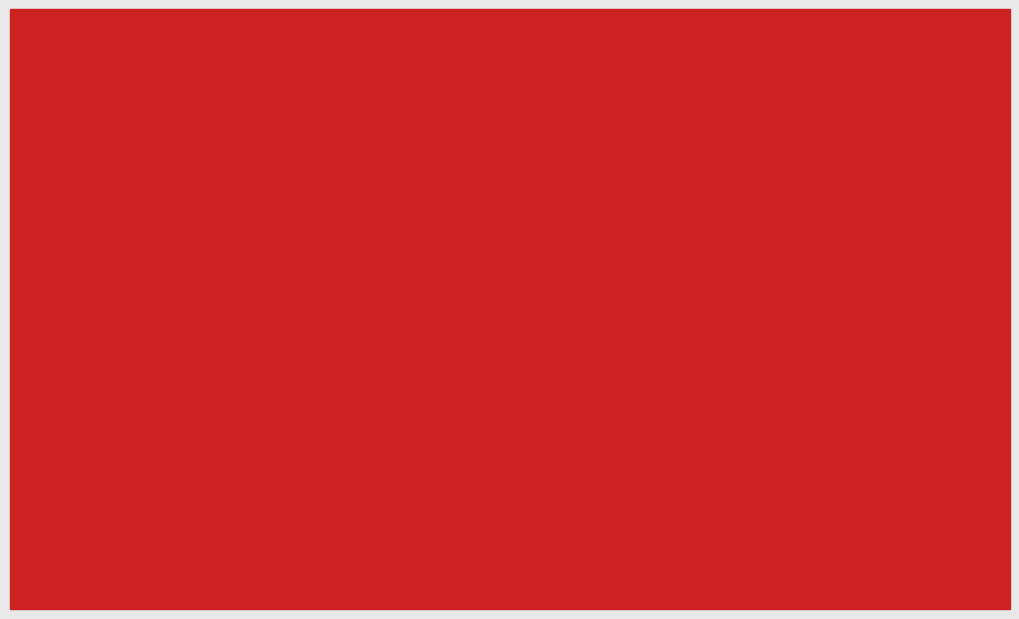

Rank the series by their average value, from highest to lowest.

SDS_P1, SDS_P2